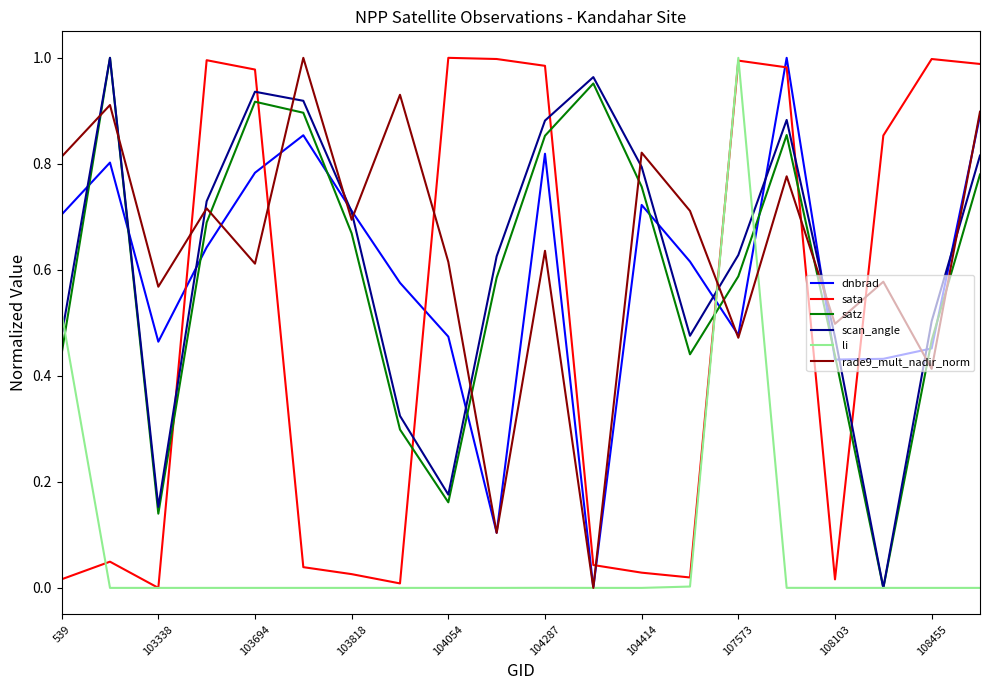

True or false: scan_angle and rade9_mult_nadir_norm intersect in this chart.

True